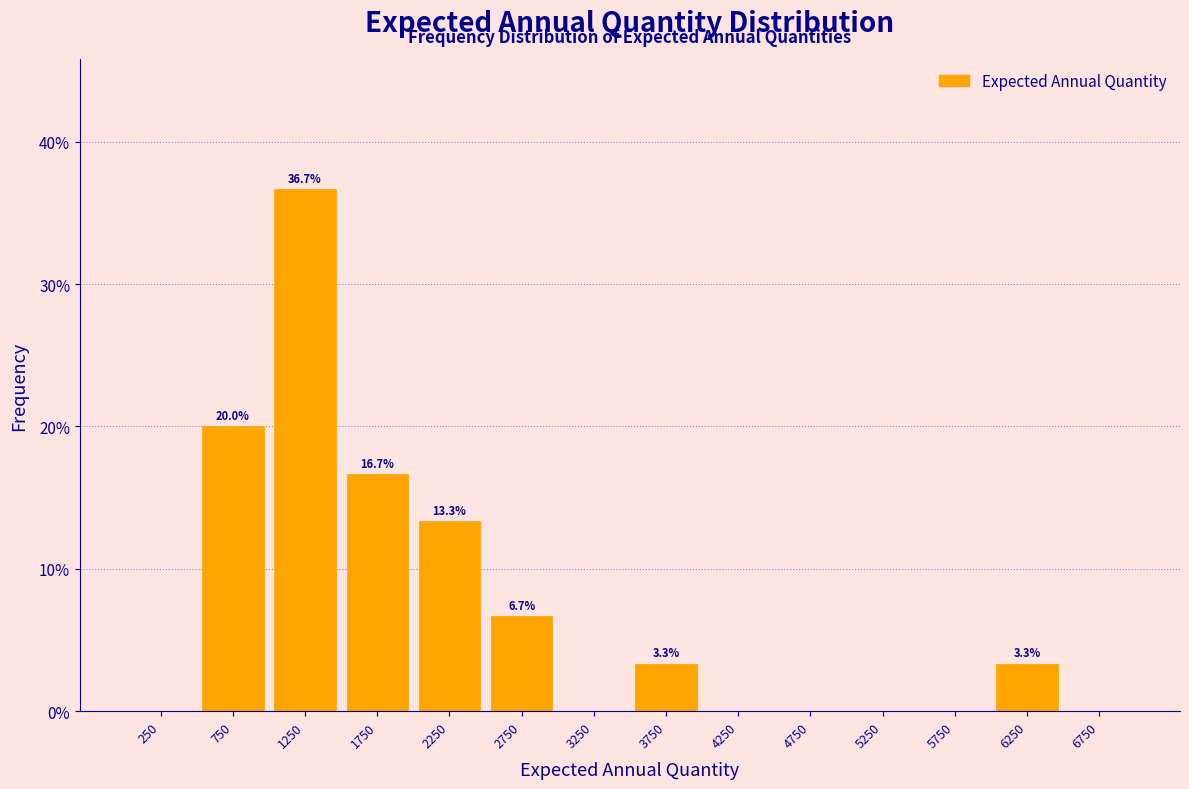

Which range on the x-axis has the tallest bar?

1000 to 1500